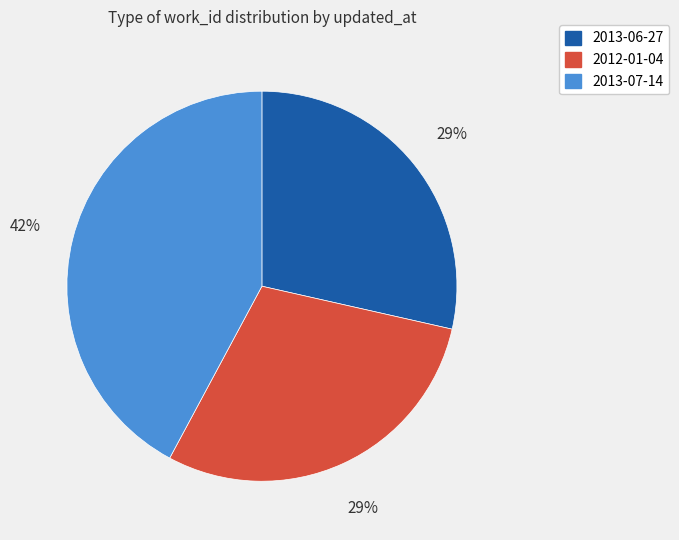

Count the number of slices in the pie.

3